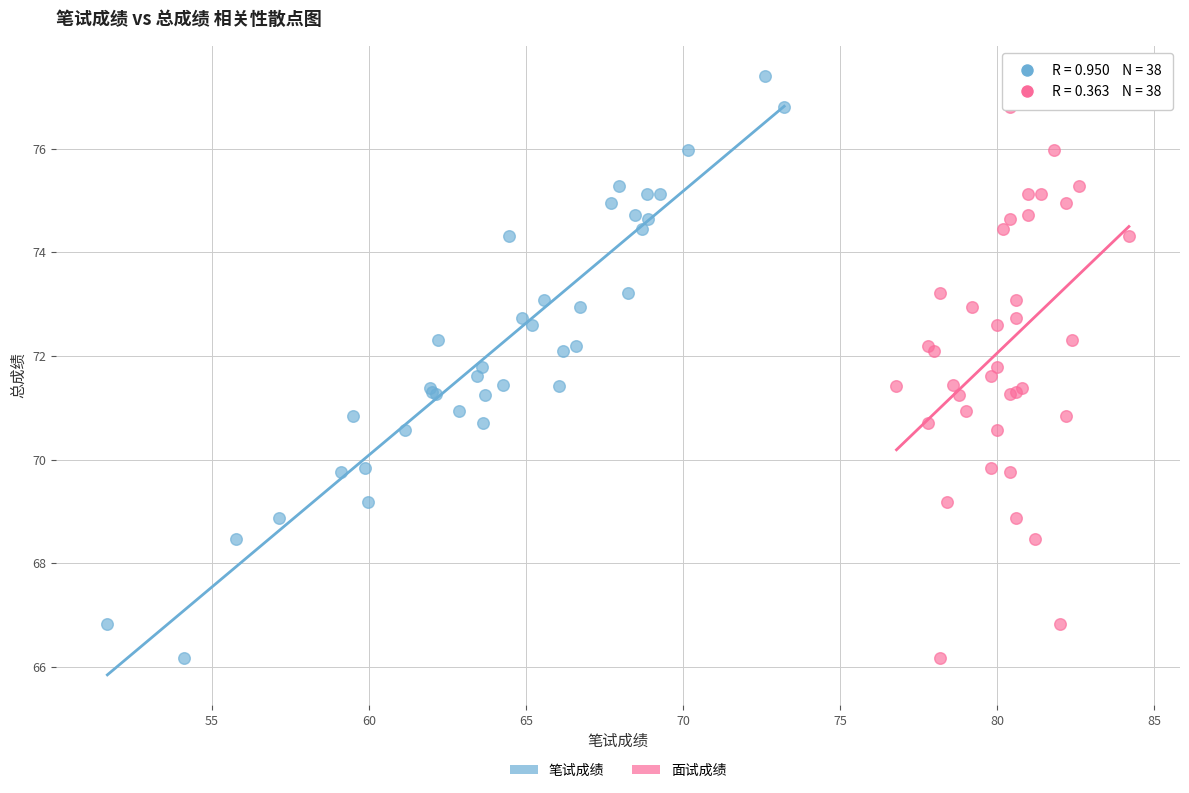

What are all the series names shown in the legend?

笔试成绩, 面试成绩